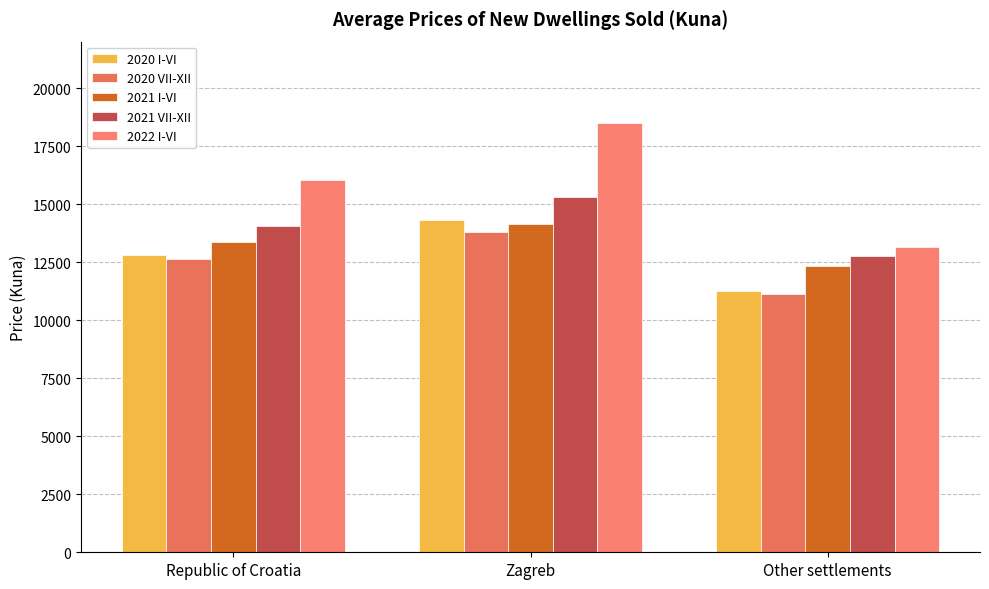

What is the spread (max minus min) of values at Zagreb?

4689